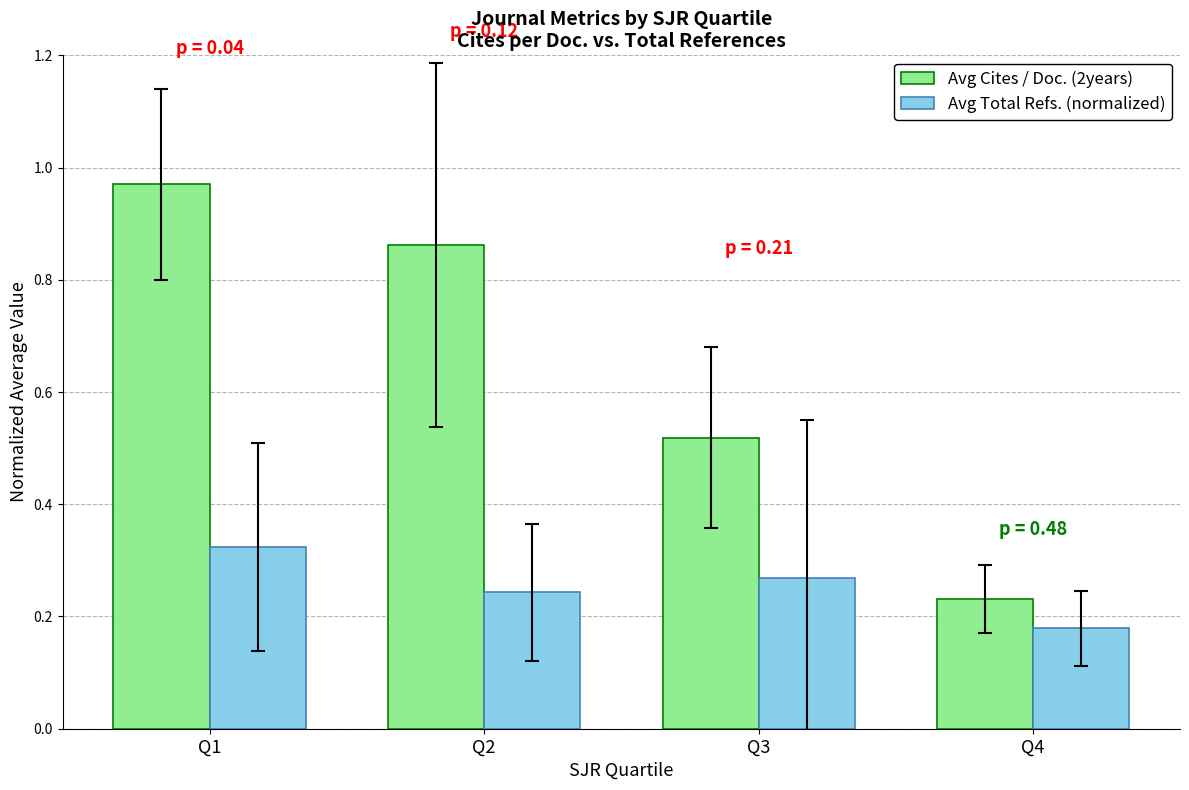

At which label is Avg Total Refs. (normalized) closest to 0?

Q4